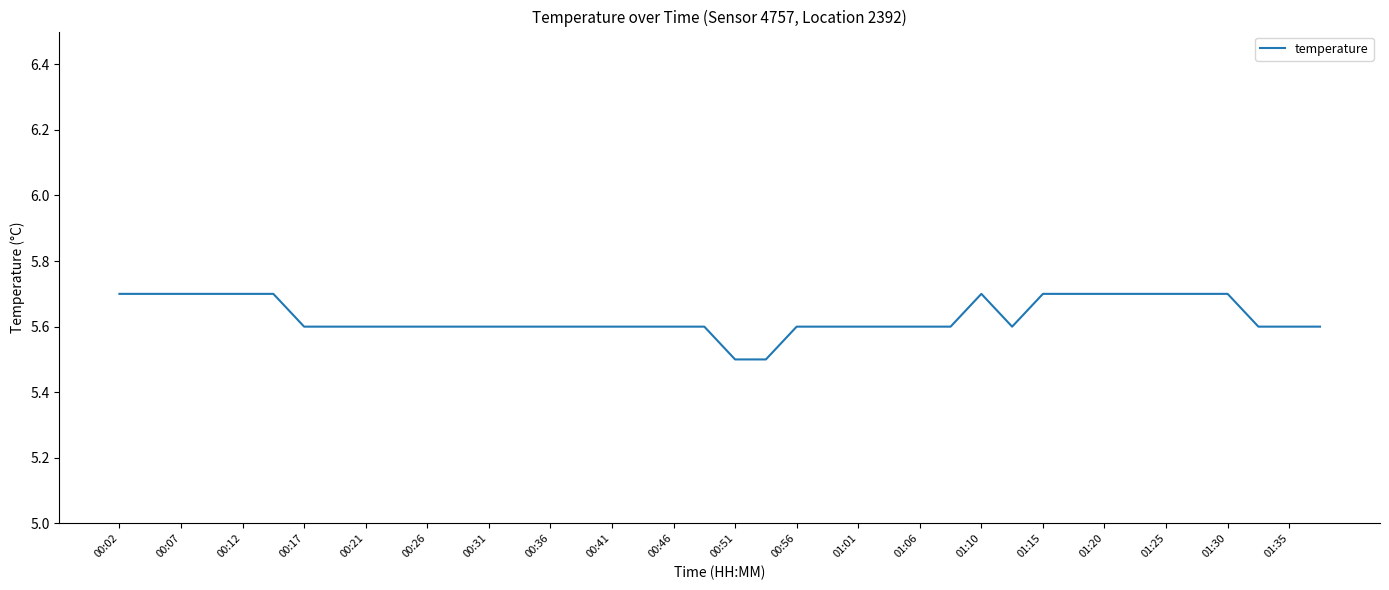

What is the smallest value displayed?

5.5